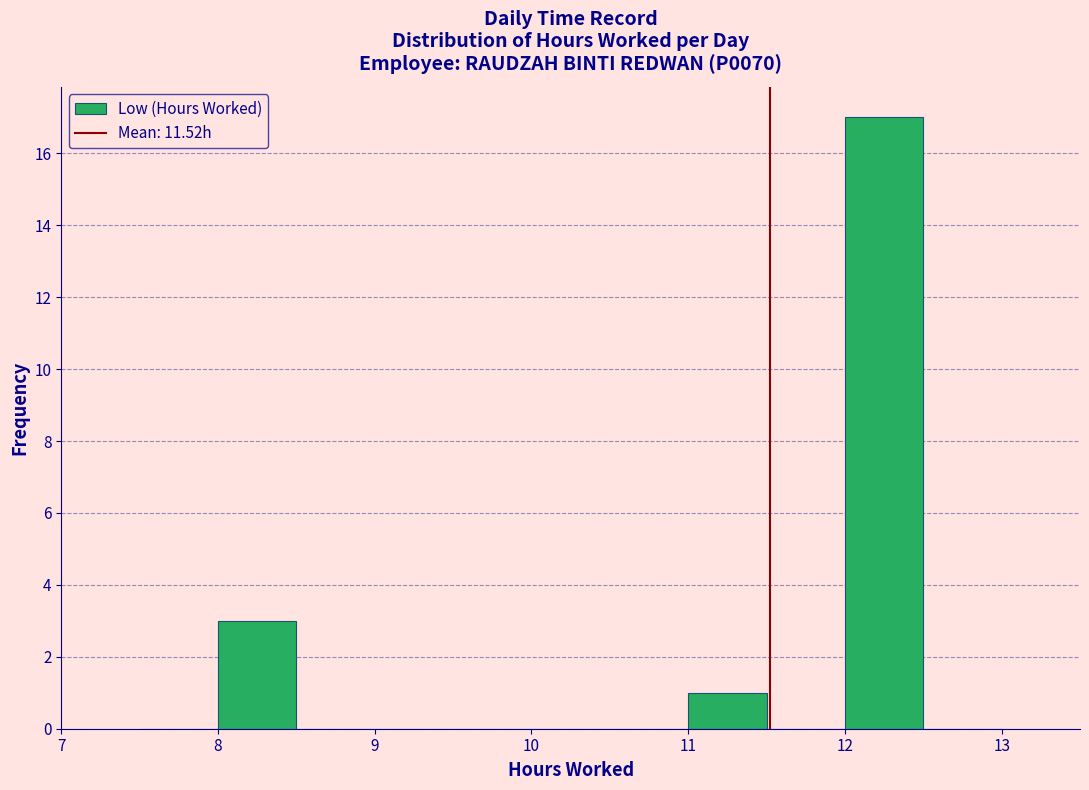

How tall is the bar that spans 11.0 to 11.5 on the x-axis? The values are not printed on the chart, so give them approximately, as read against the axis.

1